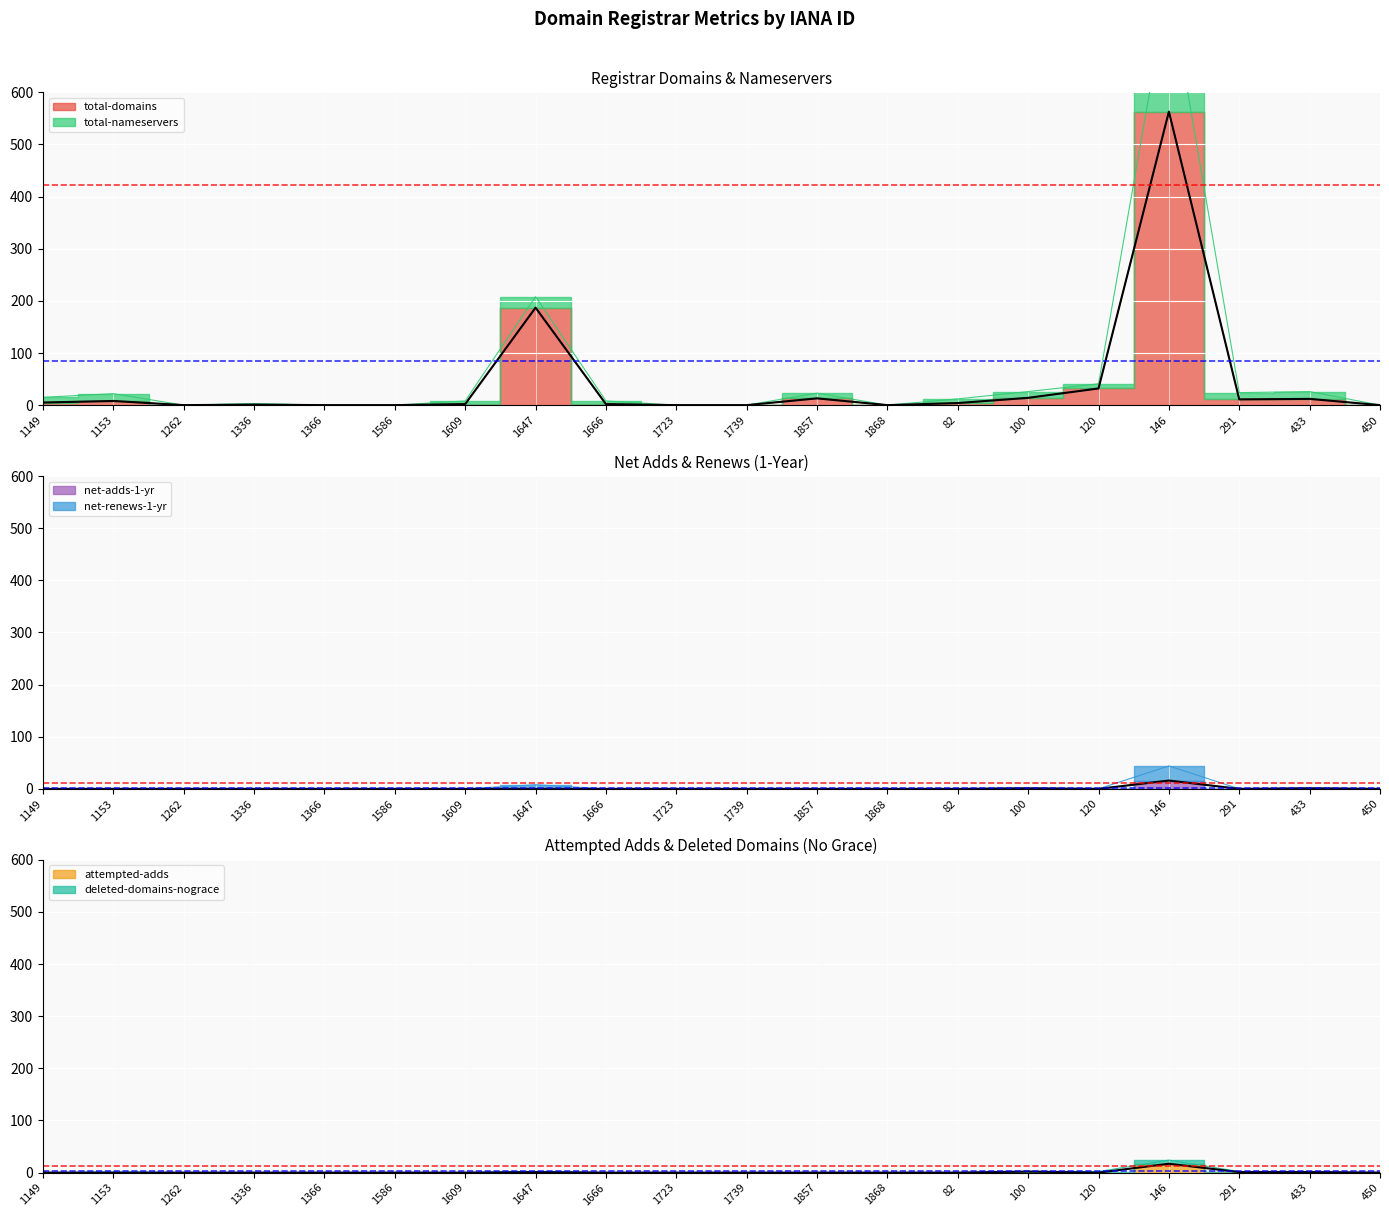

True or false: net-renews-1-yr has a value of 7 at 1149.

False